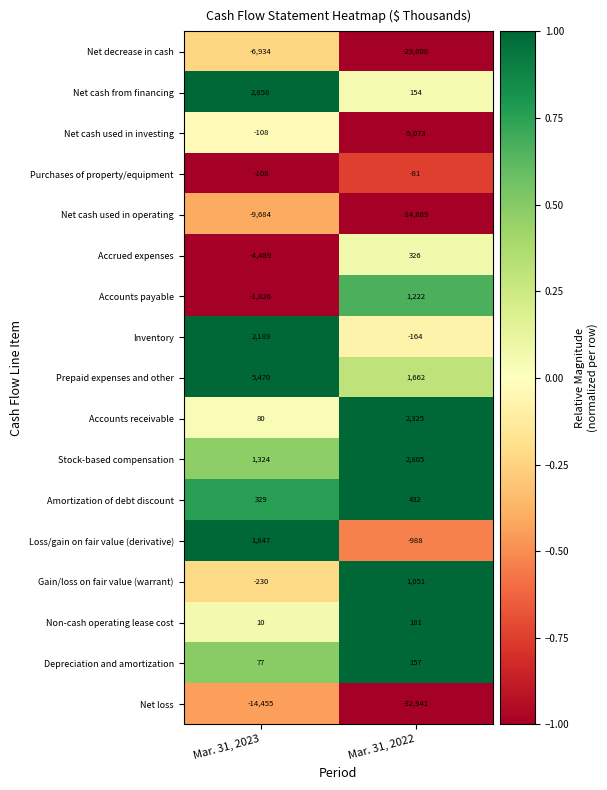

What is the total value across all series at Mar. 31, 2023?

-23650